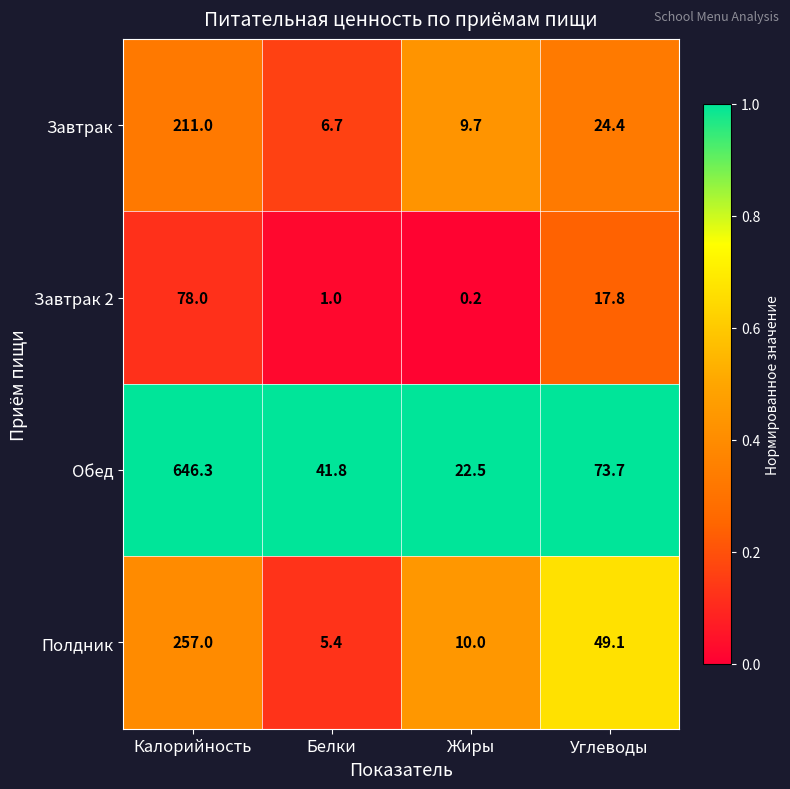

List the labels in order of Завтрак value, largest first.

Калорийность, Углеводы, Жиры, Белки